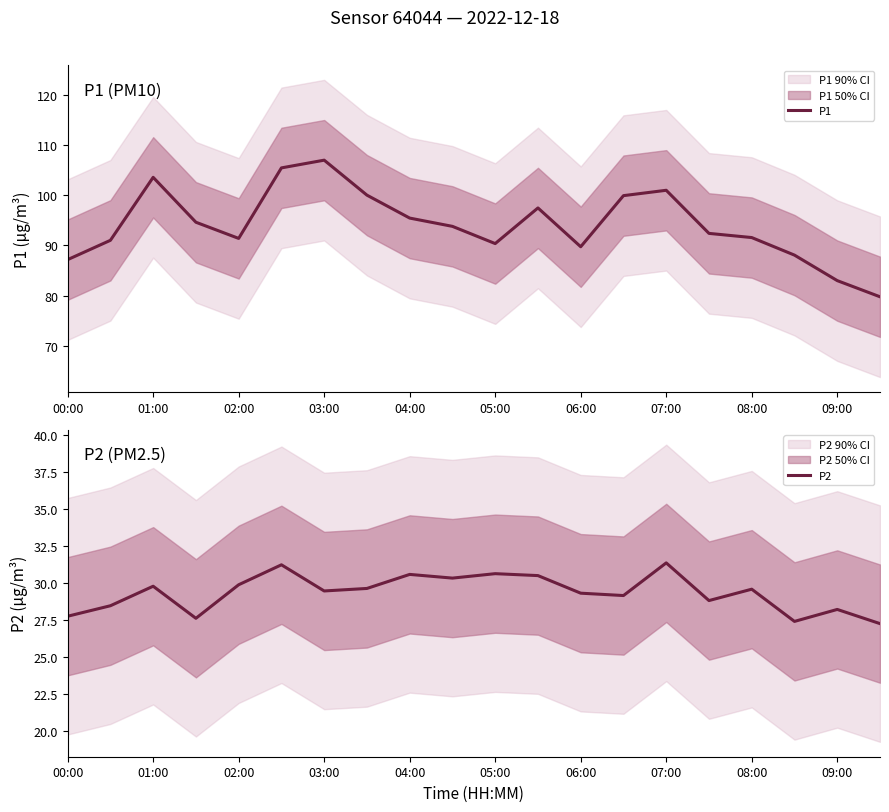

What is the highest value of the P1 series?

107.0